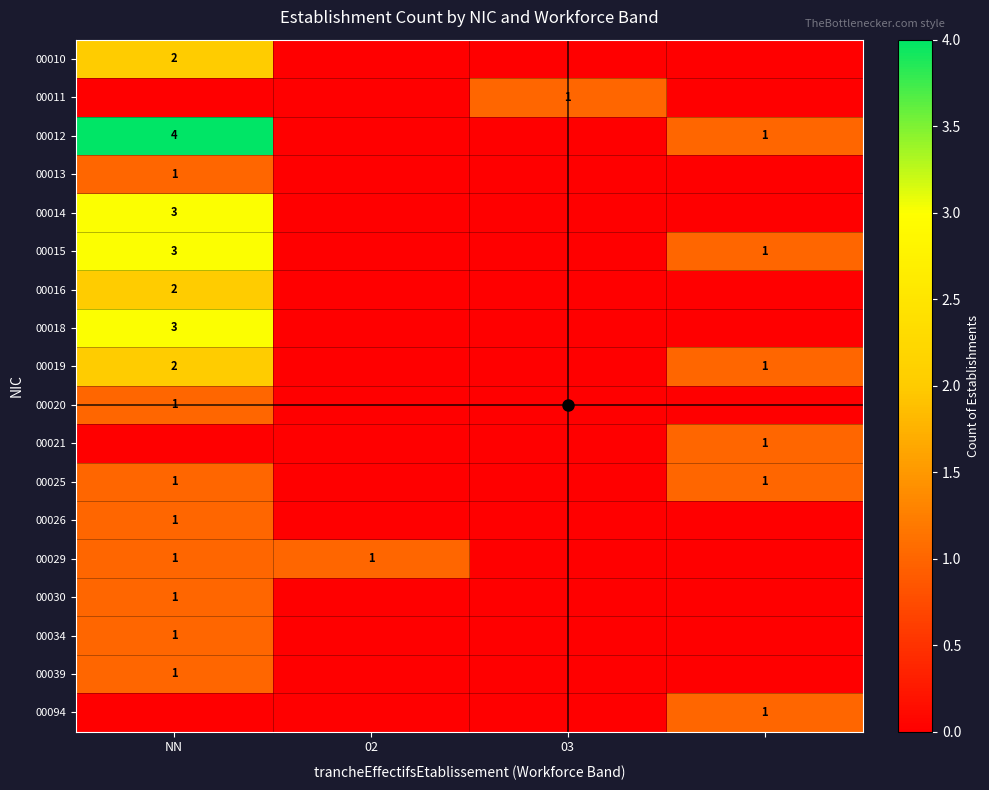

Which category has the lowest value across all series?

02